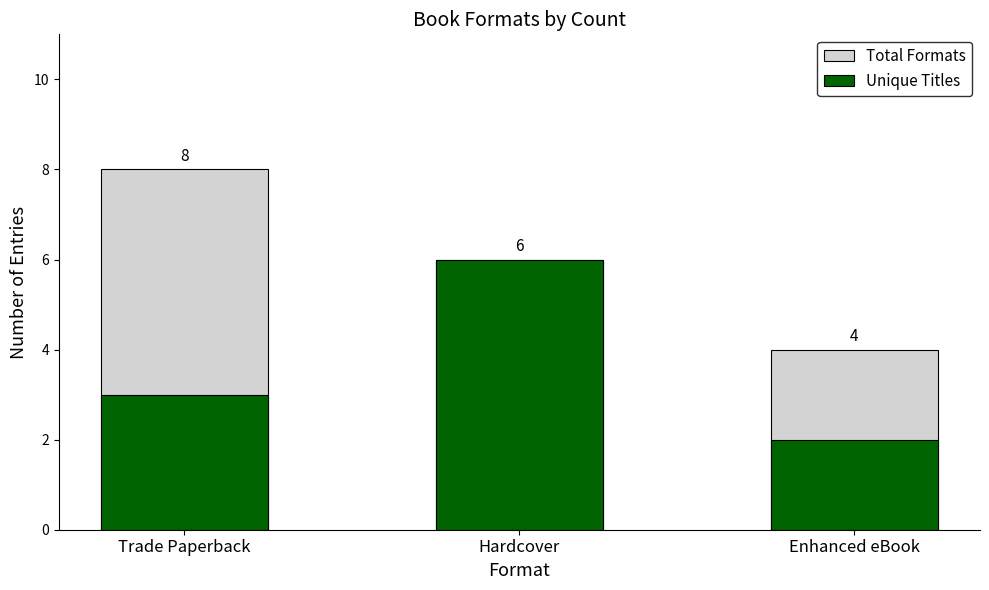

What is the total value across all series at Trade Paperback?

11